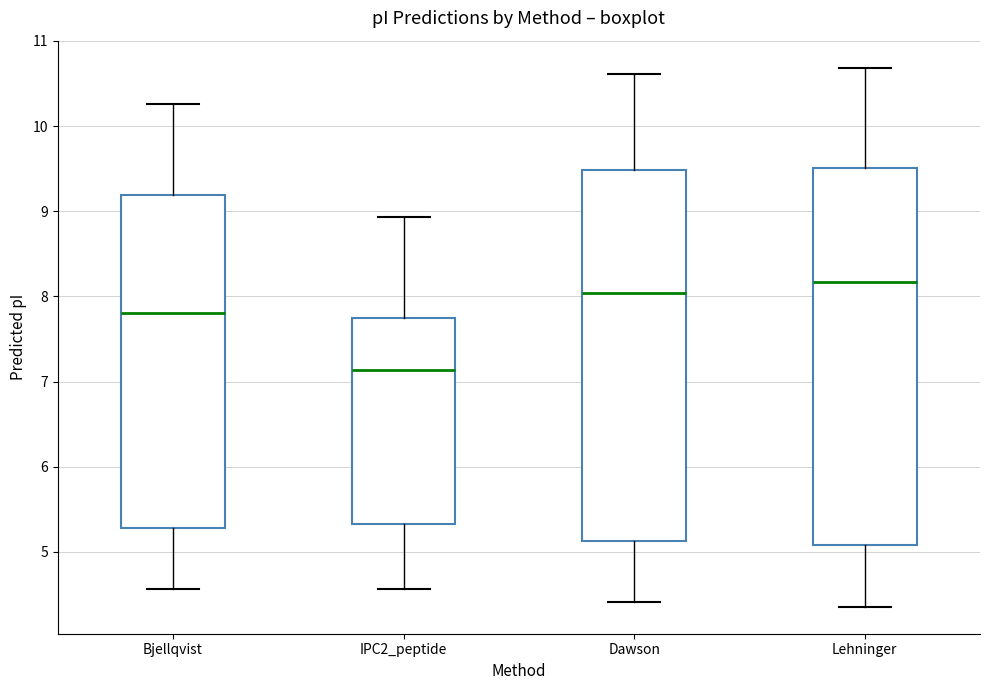

Reading left to right, read every box against the y-axis: the position of its median line, the range the box covers, and the ends of its whiskers. The values are not printed on the chart, so give them approximately, as read against the axis.

Bjellqvist: median 7.8, box 5.3 to 9.2, whiskers 4.6 to 10.3
IPC2_peptide: median 7.1, box 5.3 to 7.8, whiskers 4.6 to 8.9
Dawson: median 8.0, box 5.1 to 9.5, whiskers 4.4 to 10.6
Lehninger: median 8.2, box 5.1 to 9.5, whiskers 4.4 to 10.7